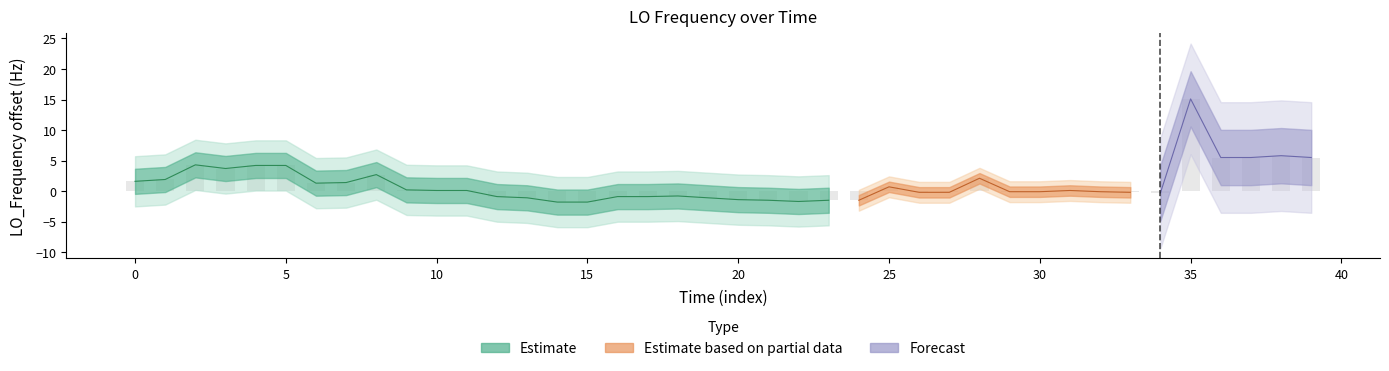

What is the difference between the maximum and minimum values?

16.9